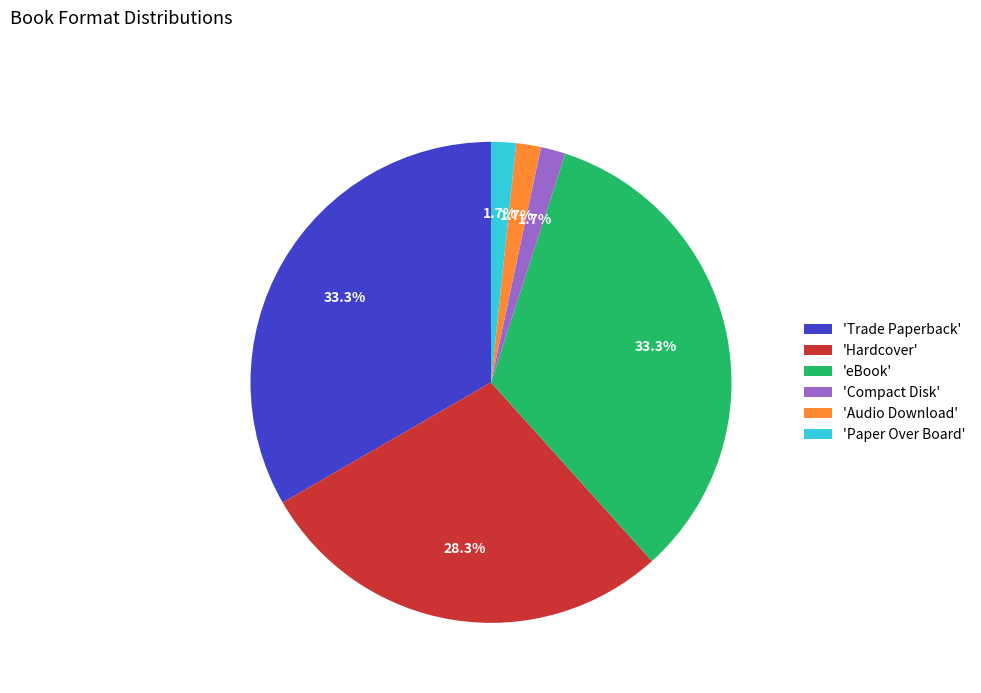

Is the sum of 'Hardcover' and 'Compact Disk' greater than half?

No